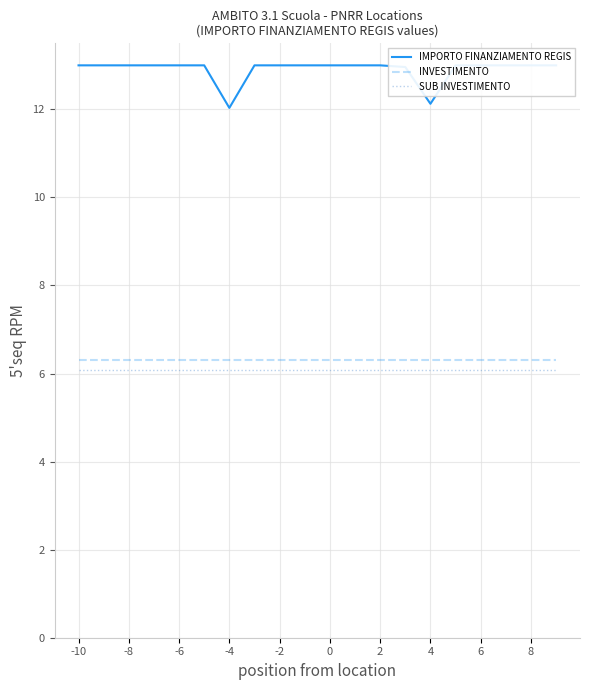

True or false: SUB INVESTIMENTO and INVESTIMENTO intersect in this chart.

False